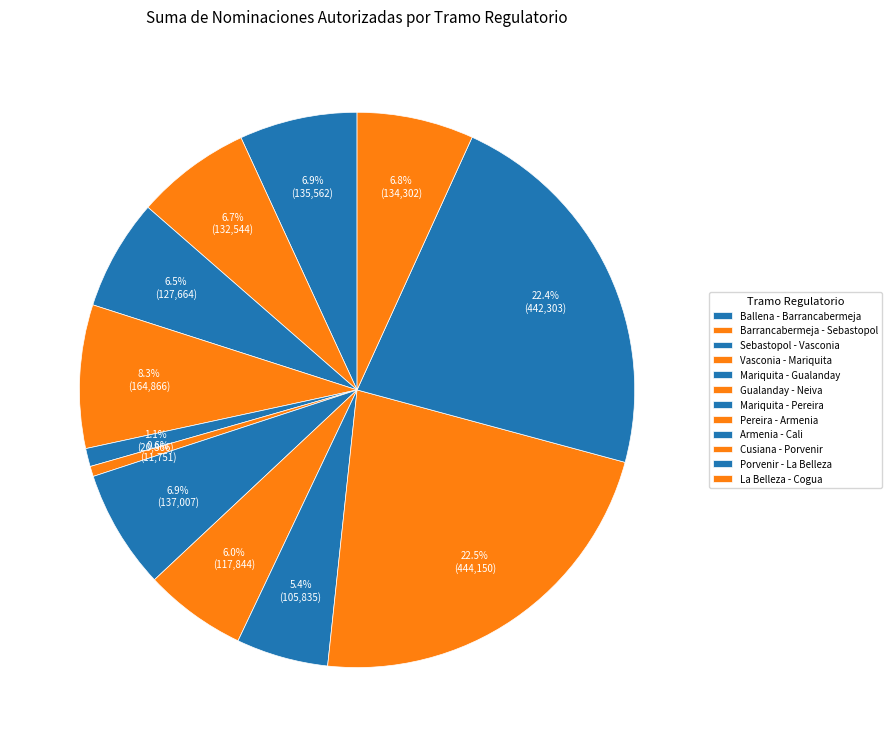

Which category has the smallest portion of the pie?

Gualanday - Neiva